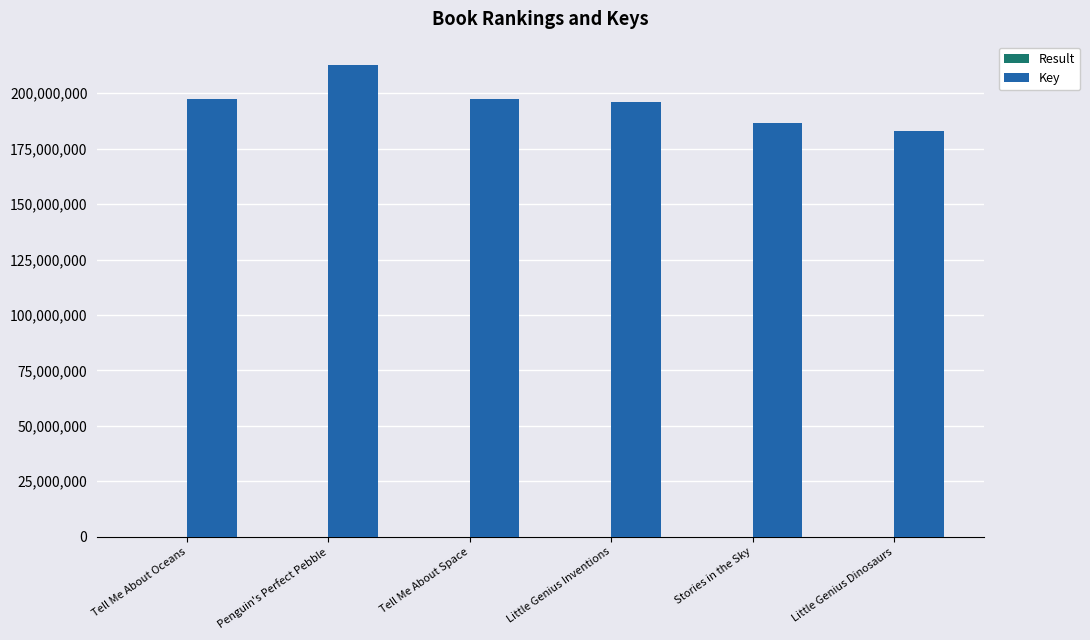

What is the greatest value displayed?

212652344